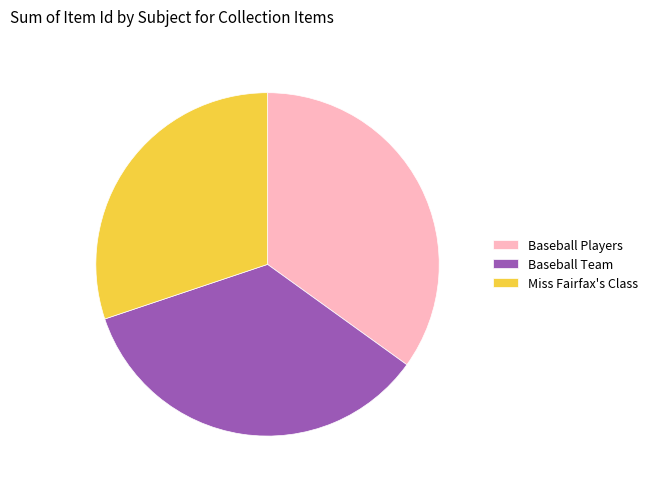

Do Baseball Team and Baseball Players together represent more than half of the pie?

Yes